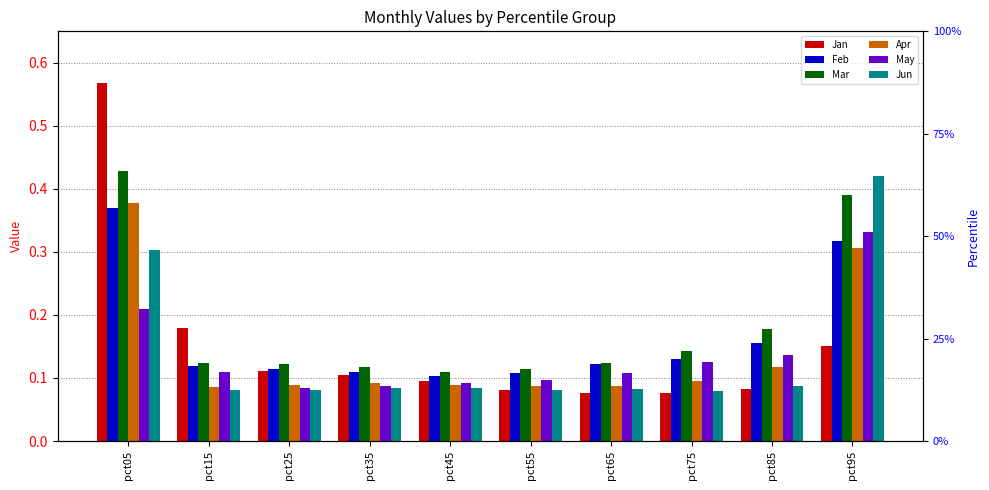

Reading left to right, what are all the values shown in this chart?

Jan: 0.6	0.2	0.1	0.1	0.1	0.1	0.1	0.1	0.1	0.2
Feb: 0.4	0.1	0.1	0.1	0.1	0.1	0.1	0.1	0.2	0.3
Mar: 0.4	0.1	0.1	0.1	0.1	0.1	0.1	0.1	0.2	0.4
Apr: 0.4	0.1	0.1	0.1	0.1	0.1	0.1	0.1	0.1	0.3
May: 0.2	0.1	0.1	0.1	0.1	0.1	0.1	0.1	0.1	0.3
Jun: 0.3	0.1	0.1	0.1	0.1	0.1	0.1	0.1	0.1	0.4